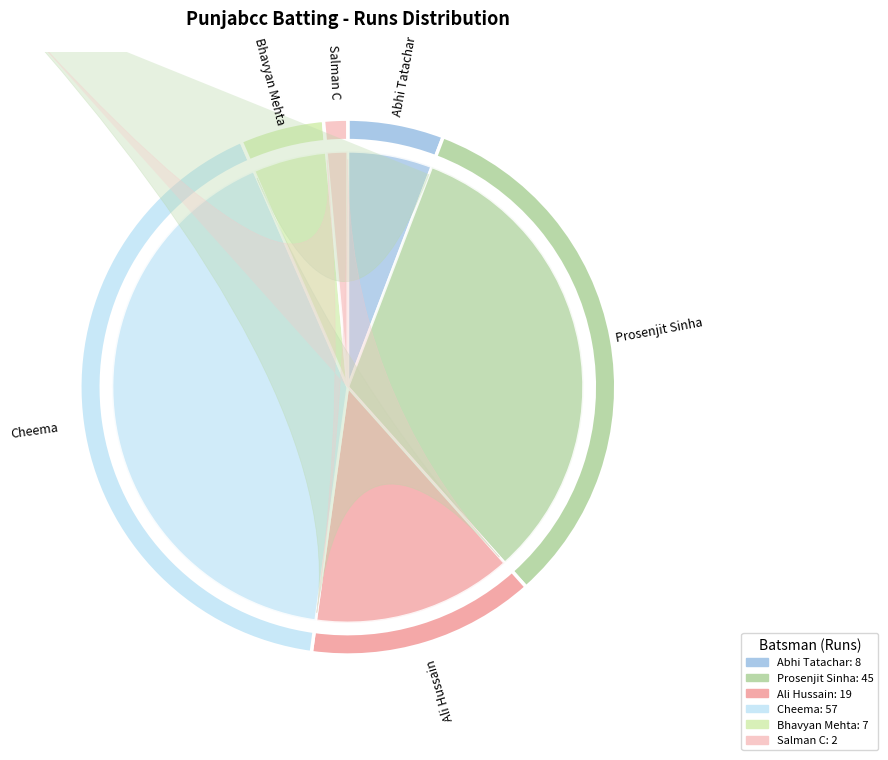

Combined, do Abhi Tatachar and Salman C account for over 50%?

No